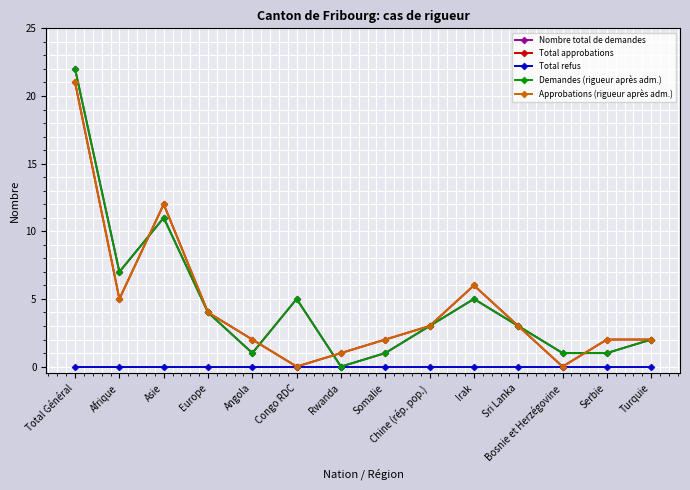

After their last crossing, which series has the higher values: Demandes (rigueur après adm.) or Total approbations?

Total approbations